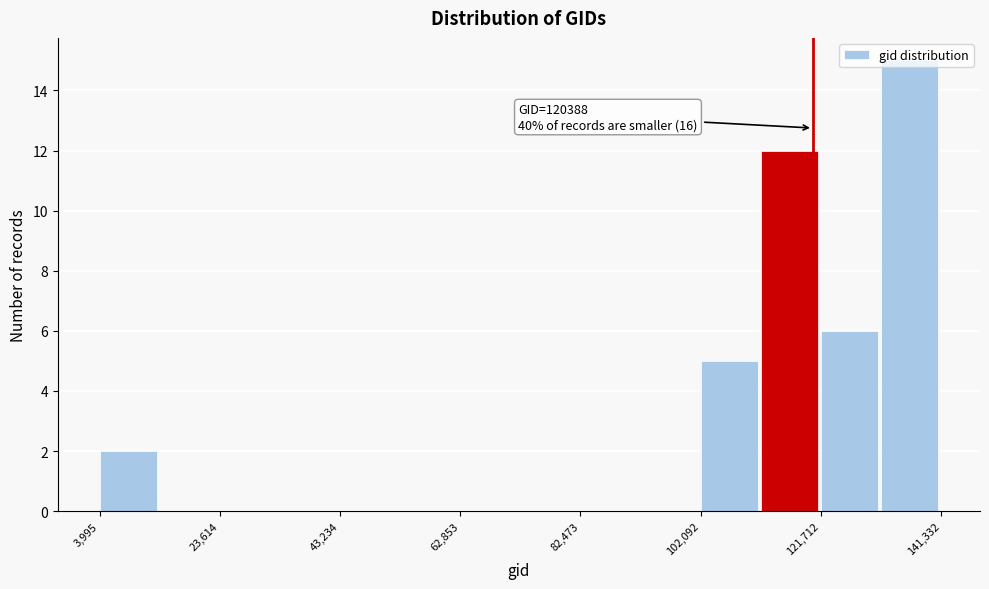

Over which range of the x-axis is the bar tallest?

132000 to 142000